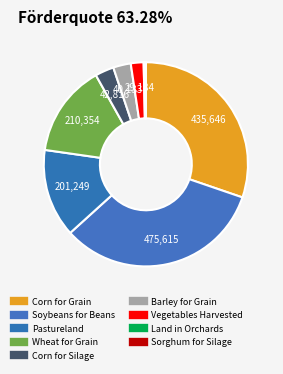

To the nearest percent, what percentage of the pie is Wheat for Grain?

15%